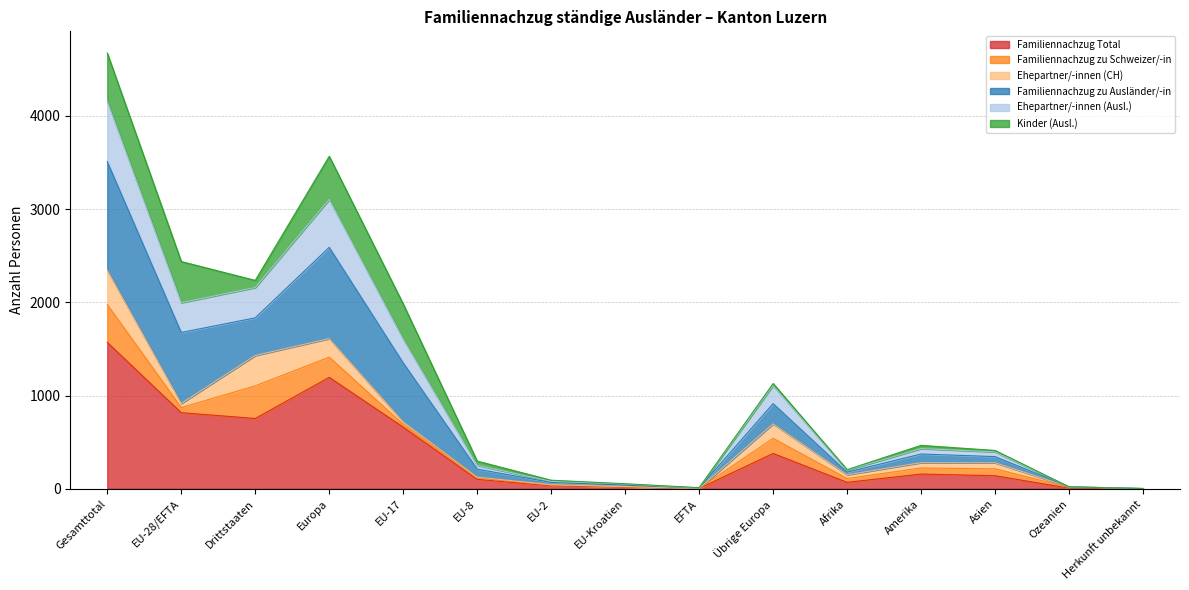

At which category is the sum across all series the highest?

Gesamttotal